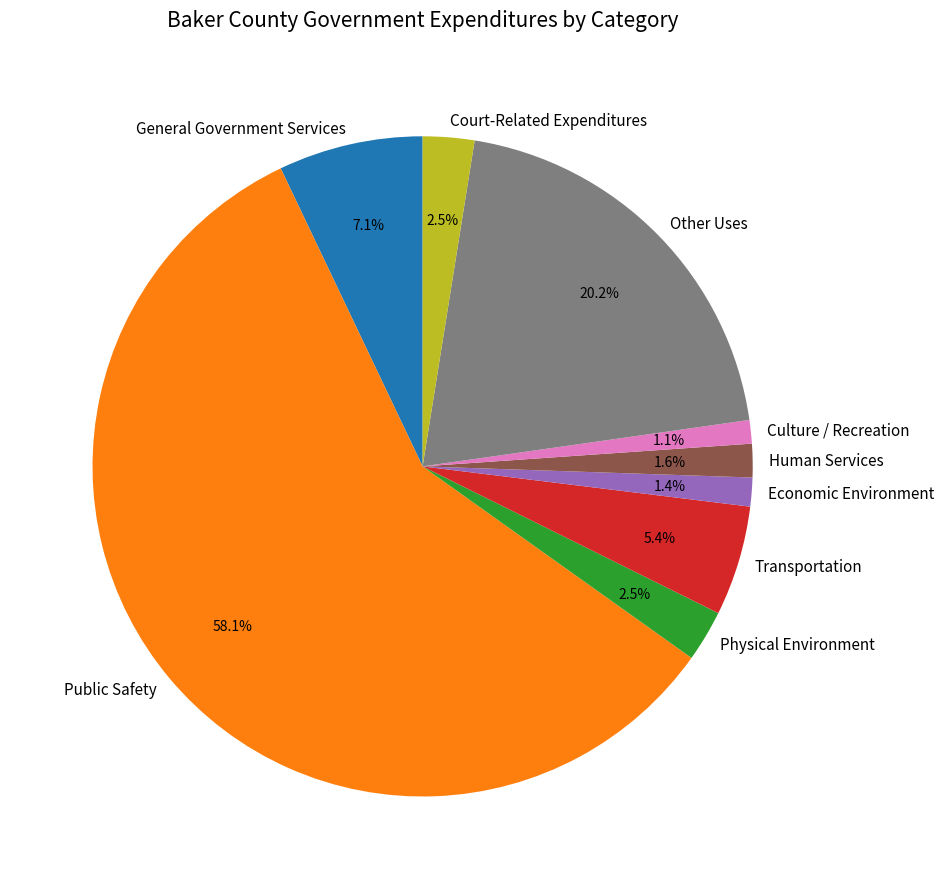

Is there a majority slice in this chart?

Yes